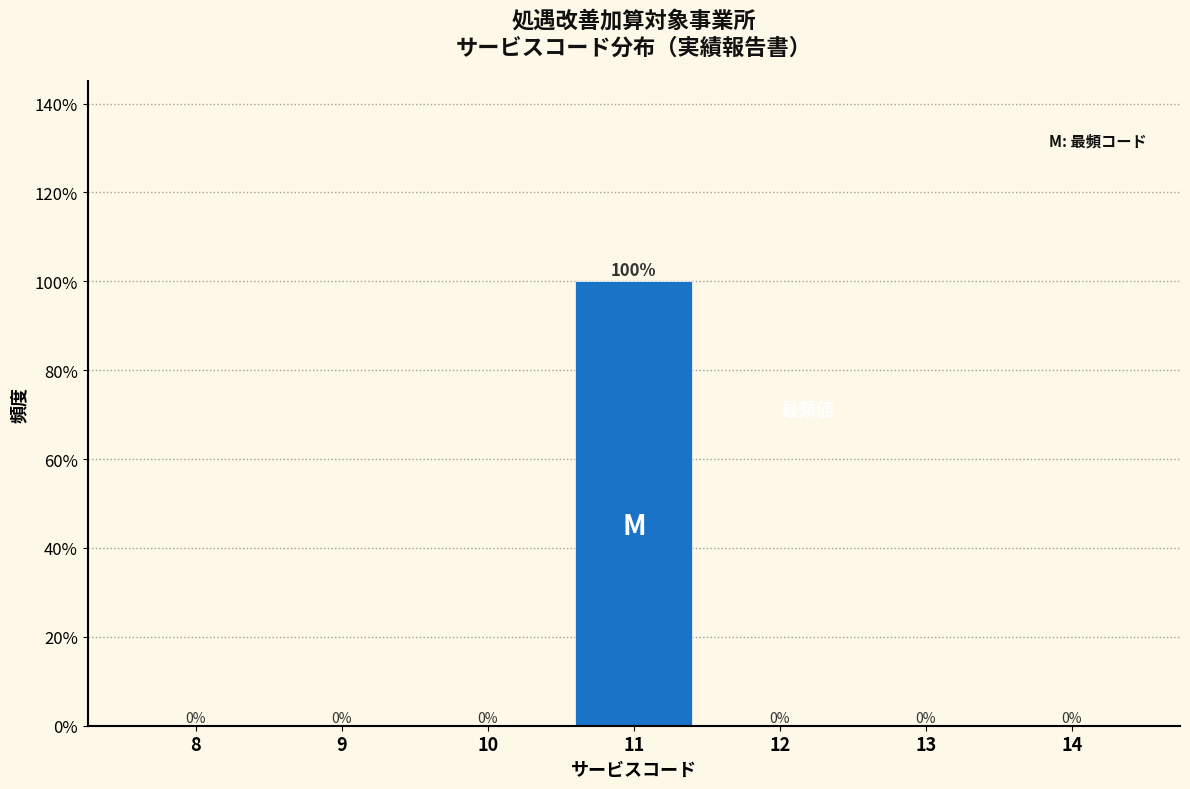

Reading left to right, what are all the values shown in this chart?

8=0	9=0	10=0	11=100	12=0	13=0	14=0